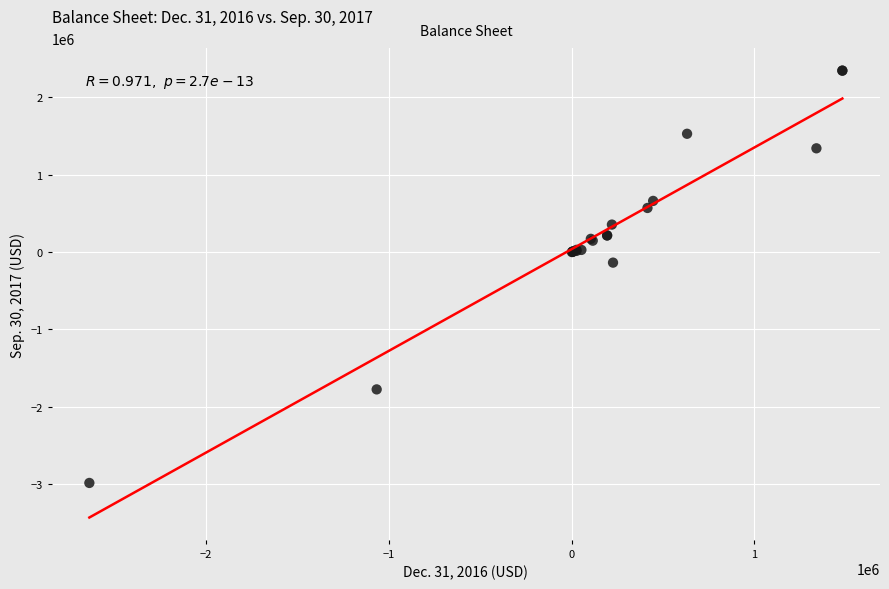

What Y value in the scatter plot is closest to -319751?

-136786